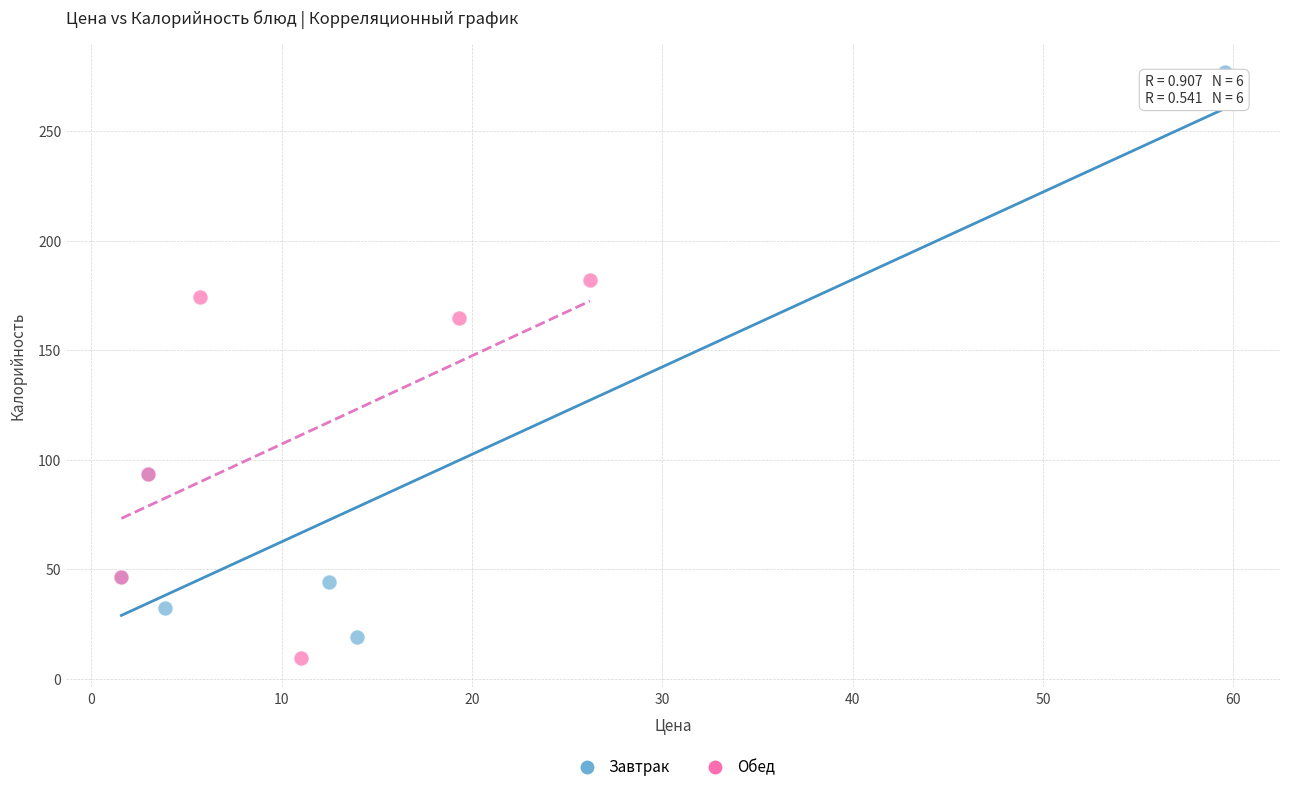

Which series contains the lowest Y value?

Обед